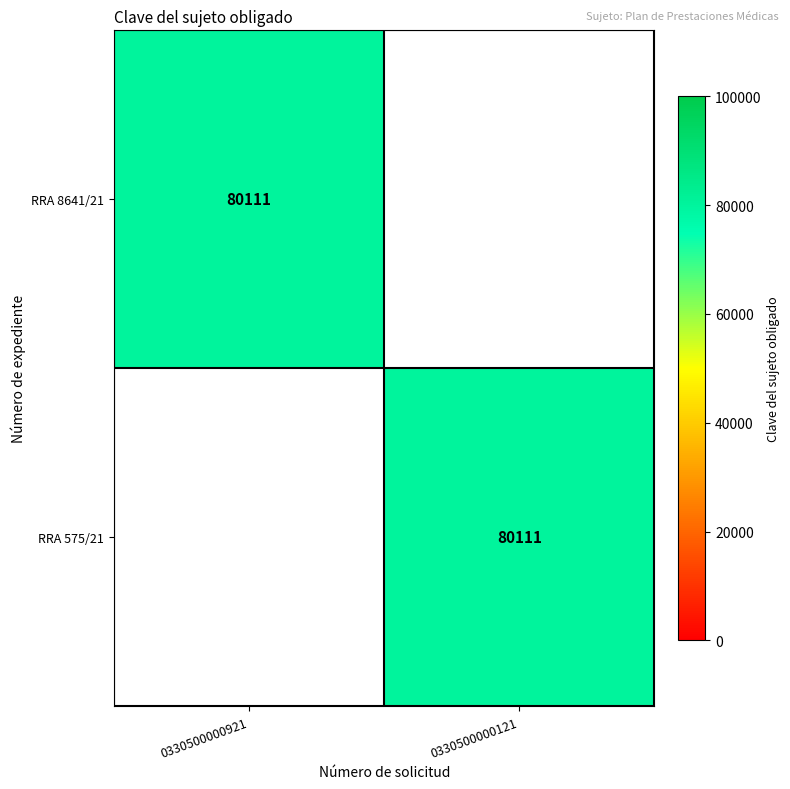

Is it true that RRA 575/21 equals 44606 at 0330500000121?

False